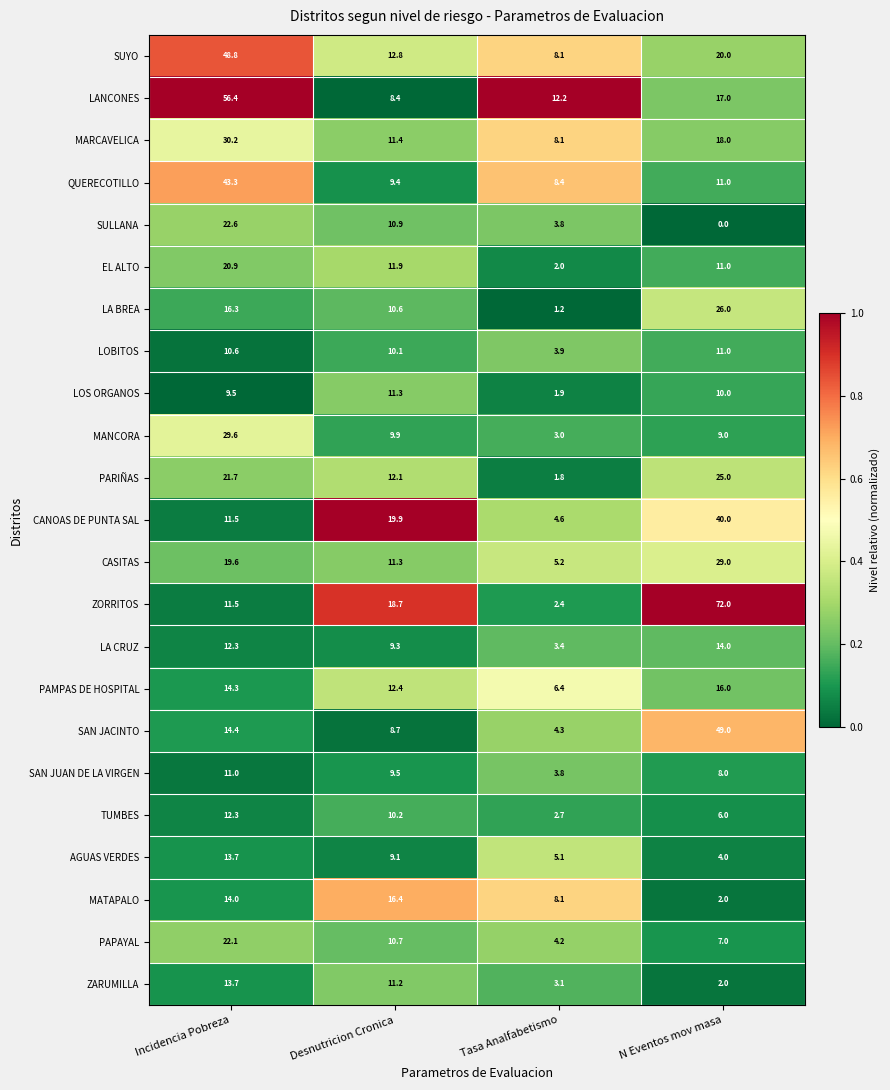

What value does the CANOAS DE PUNTA SAL series have at Incidencia Pobreza?

11.5